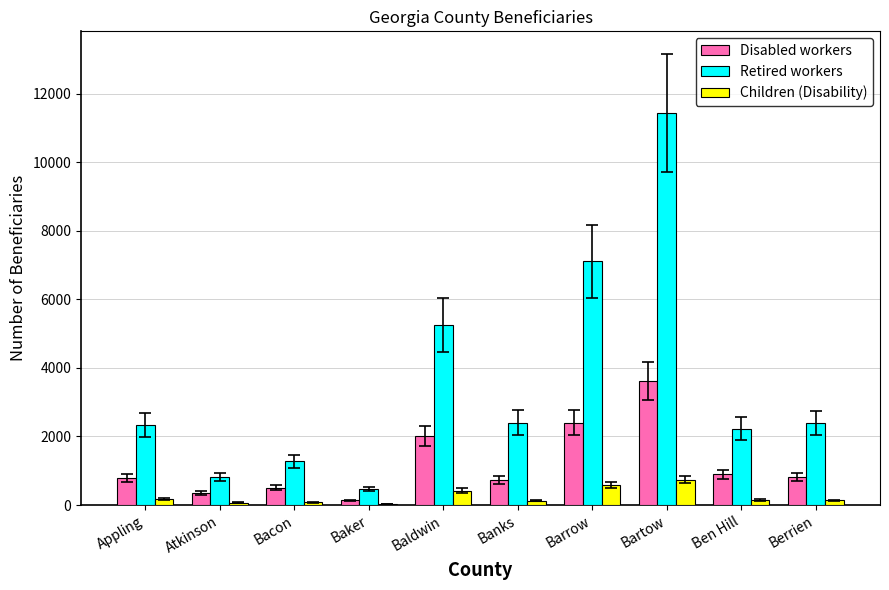

Where is Disabled workers nearest to the value 1877?

Baldwin